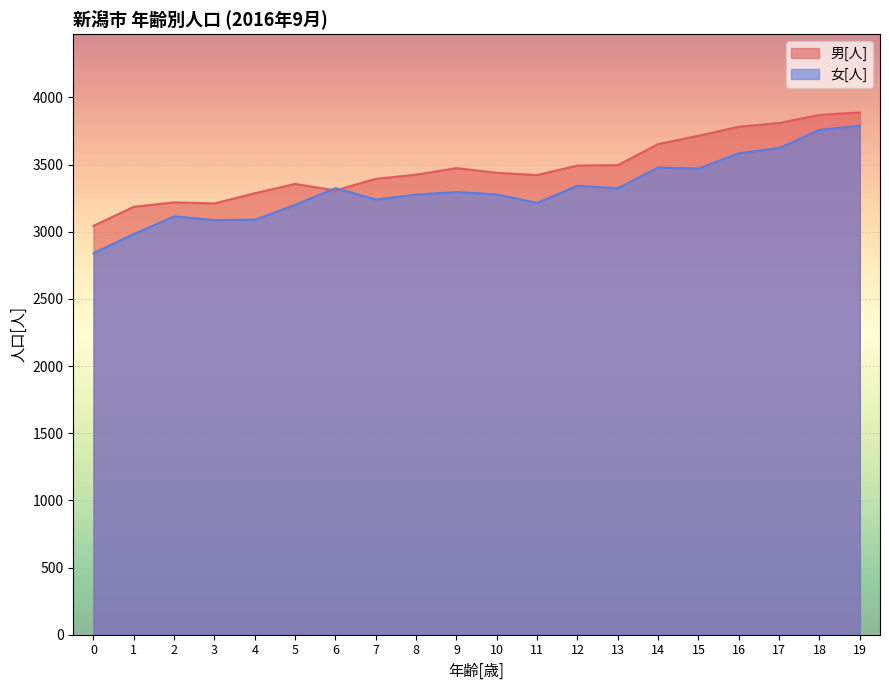

True or false: 男[人] and 女[人] intersect in this chart.

True